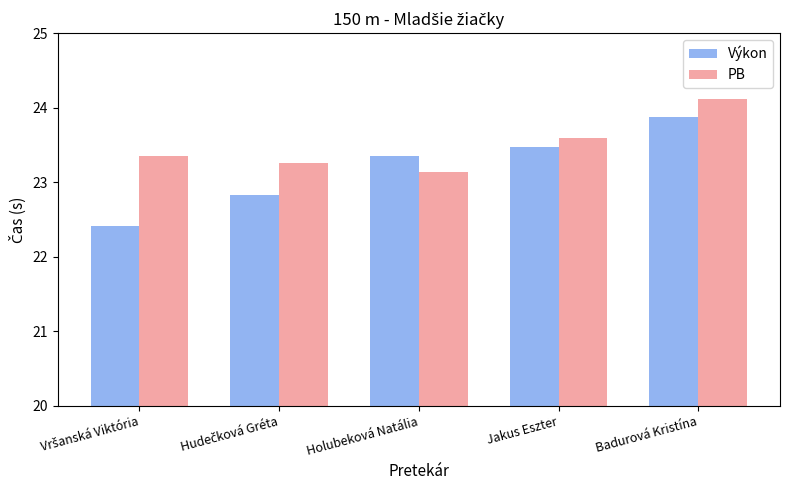

Between Holubeková Natália and Badurová Kristína, which series saw the biggest shift?

PB